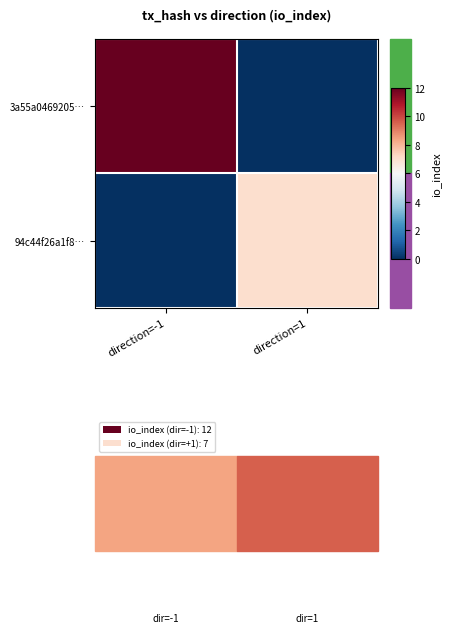

At which category is the sum across all series the highest?

direction=-1